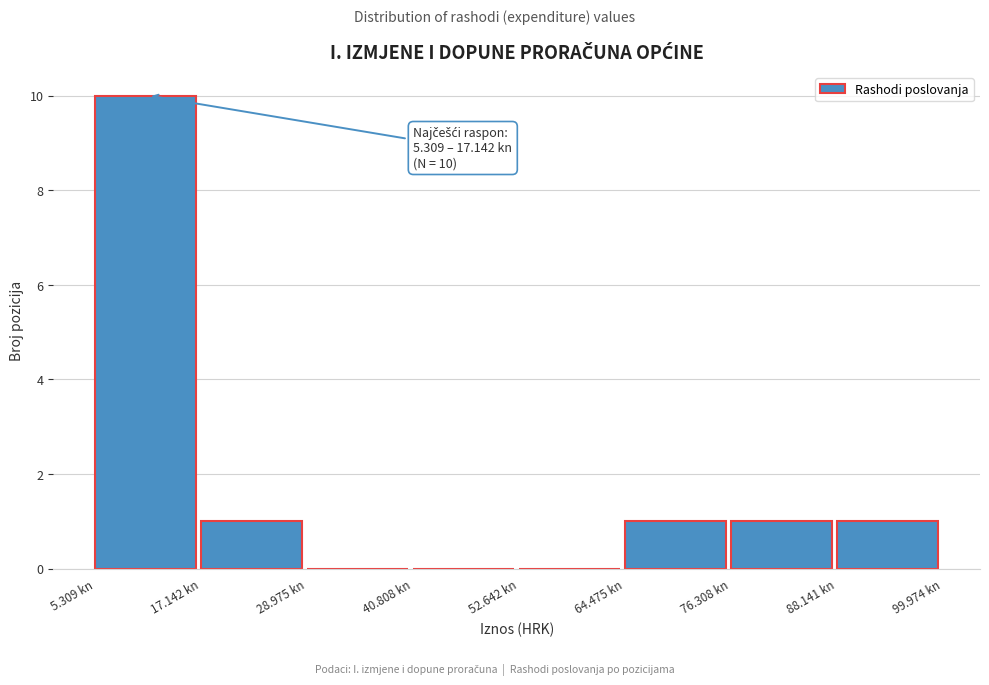

Reading left to right, transcribe all the data shown in this chart.

5.309 kn=10	17.142 kn=1	28.975 kn=0	40.808 kn=0	52.642 kn=0	64.475 kn=1	76.308 kn=1	88.141 kn=1